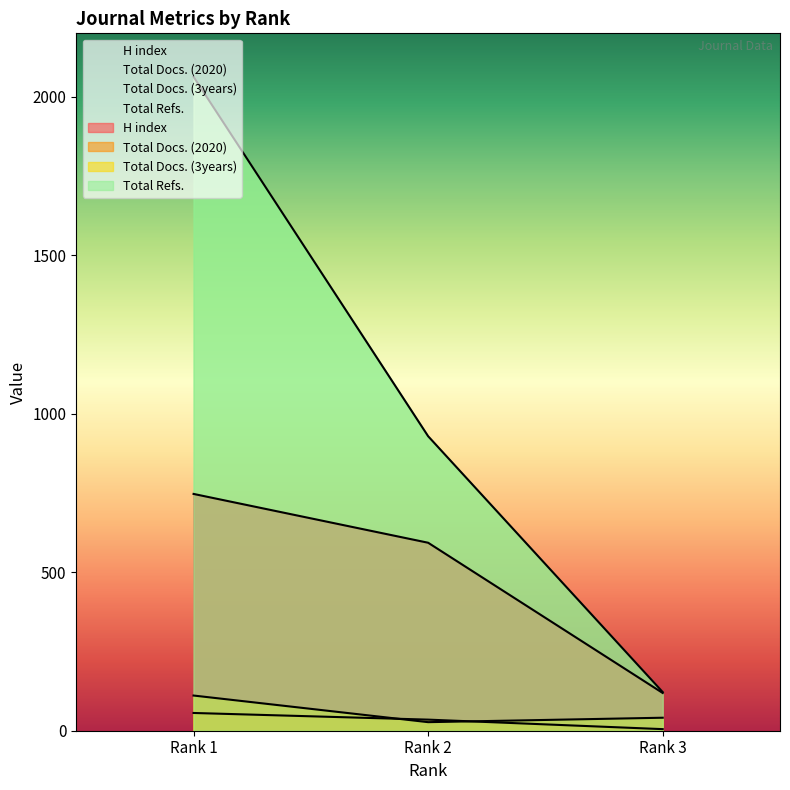

Which series has the largest total across all categories?

Total Refs.